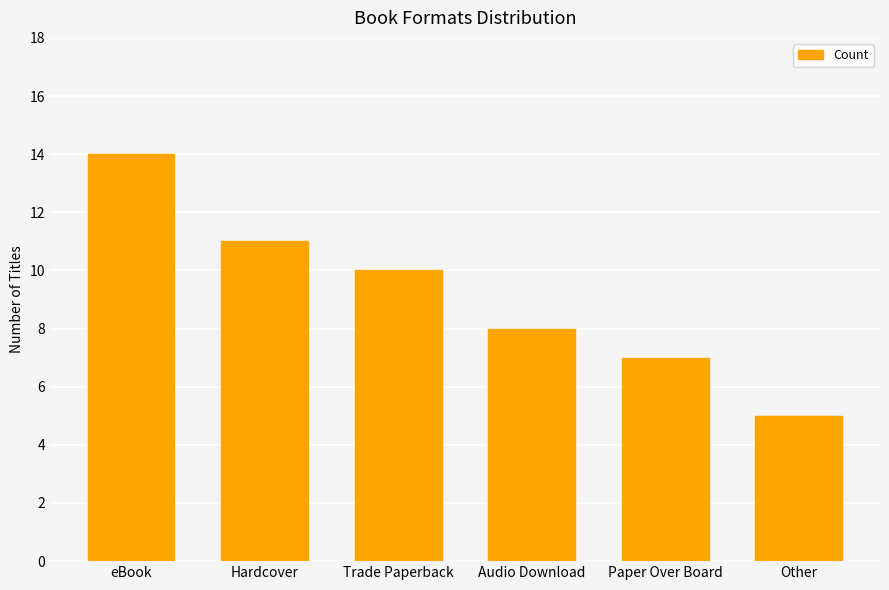

List the labels in order of value, smallest first.

Other, Paper Over Board, Audio Download, Trade Paperback, Hardcover, eBook